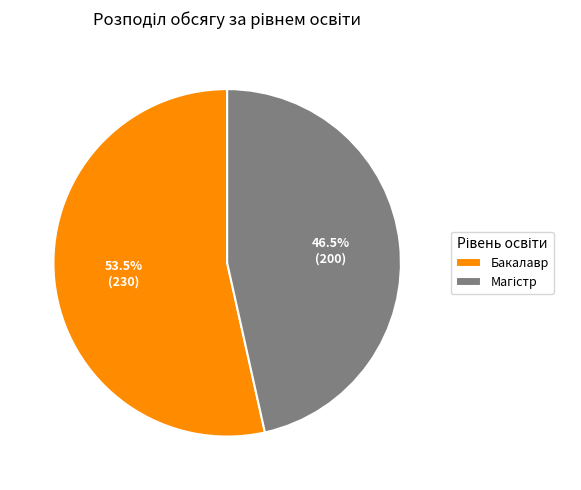

What percentage is NOT represented by Бакалавр?

46.5%